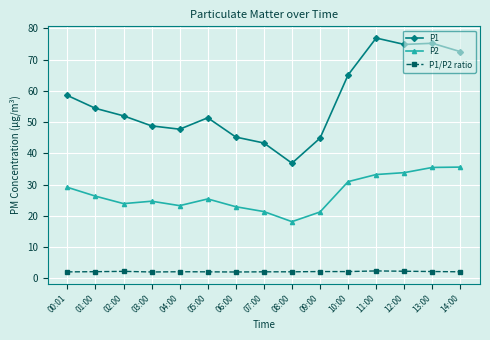

What is the label of the 10th point from the left?

09:00